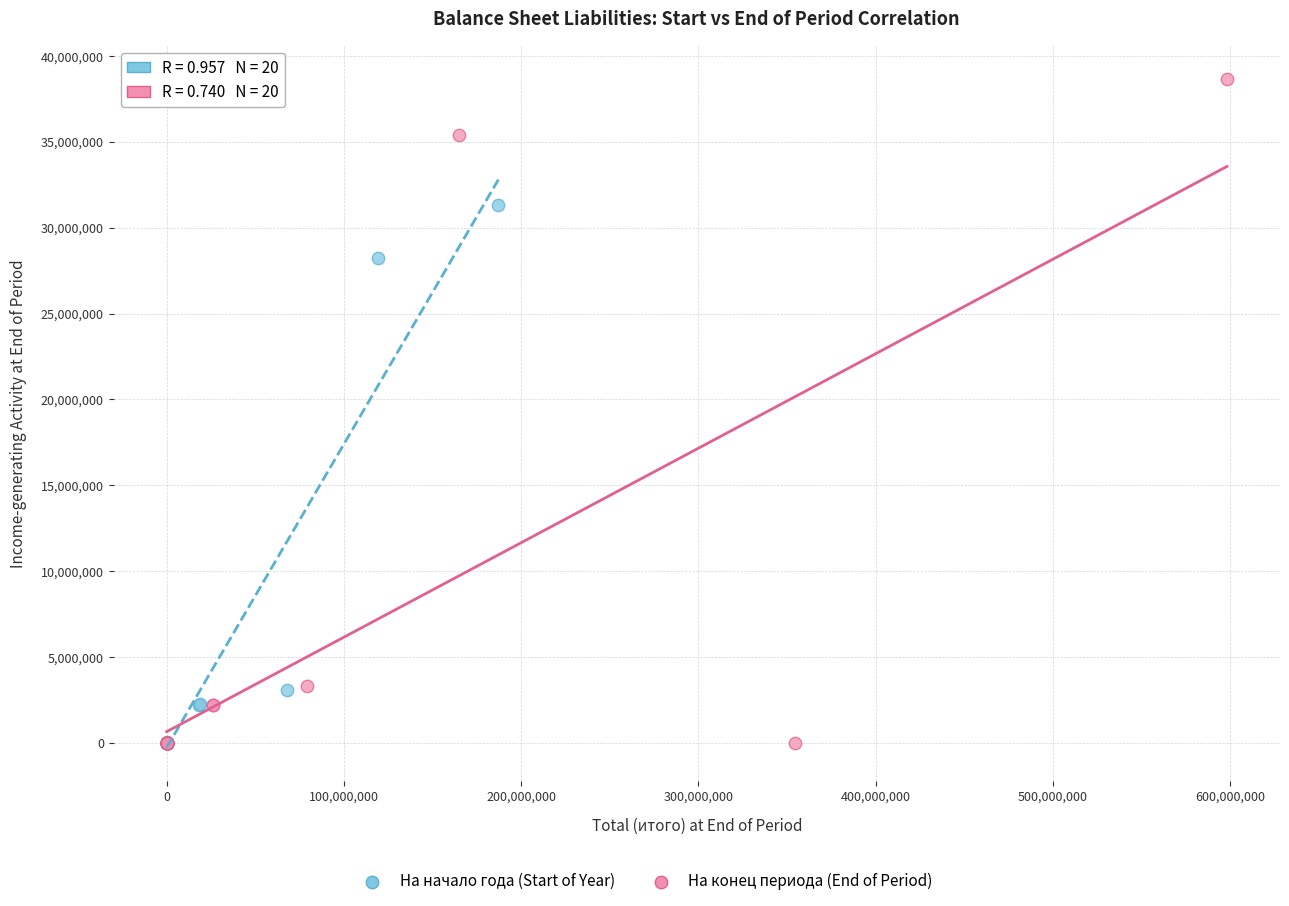

Which series has the widest spread of Y values?

На конец периода (End of Period)